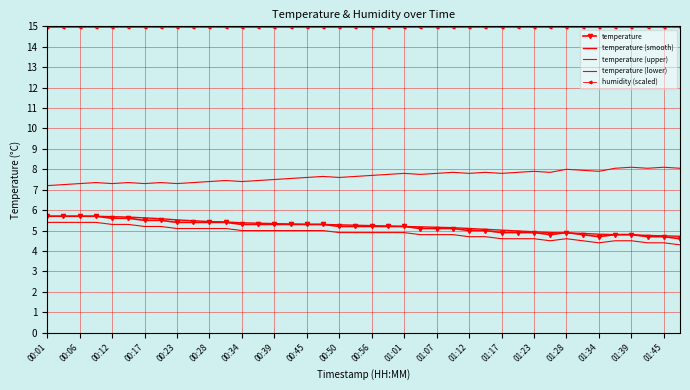

True or false: temperature (upper) and temperature (lower) cross at least once.

False